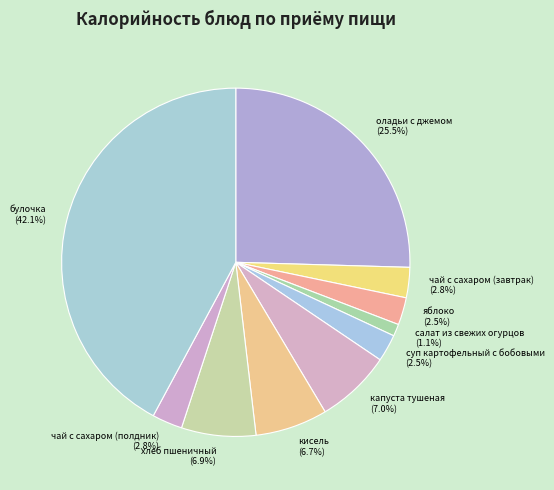

Is it true that хлеб пшеничный is 7% of the pie?

True